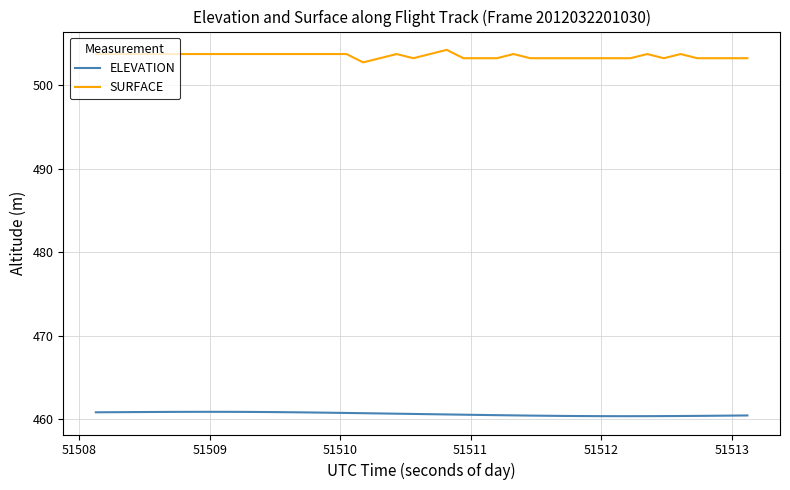

What is the difference between the maximum and minimum values in the SURFACE series?

1.5